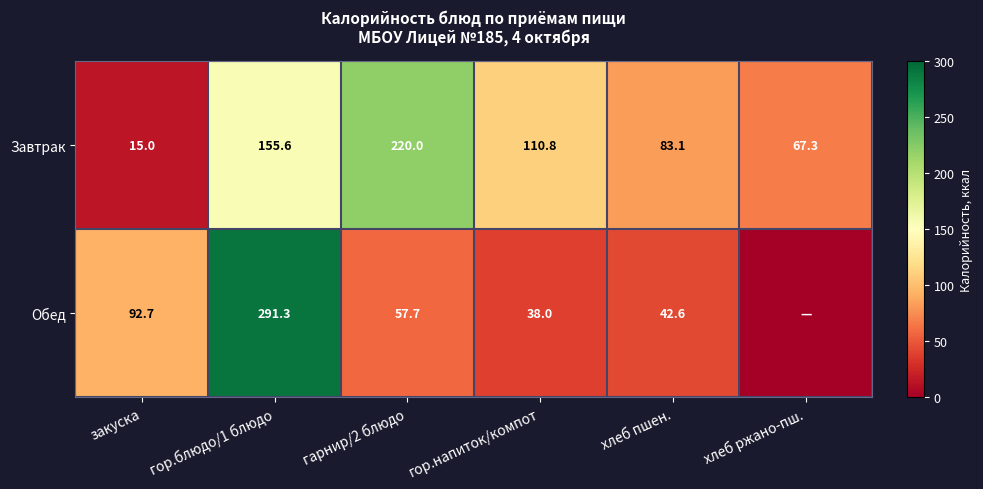

Between гор.блюдо/1 блюдо and гарнир/2 блюдо, which series saw the biggest shift?

Обед